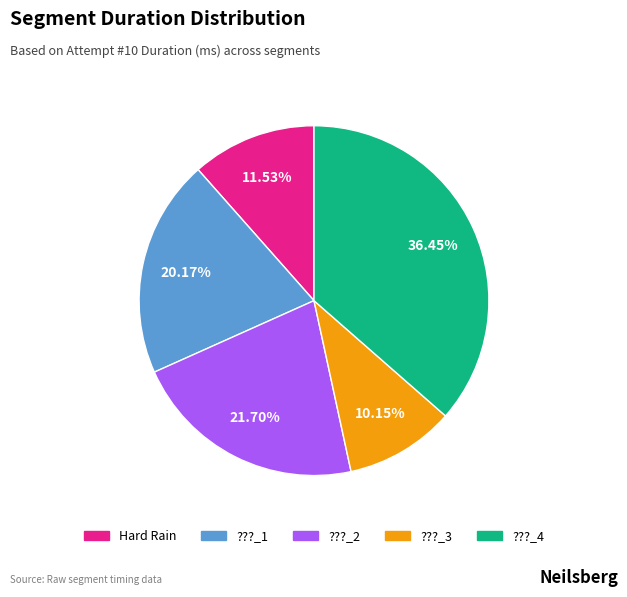

Rank the categories by value from lowest to highest.

???_3, Hard Rain, ???_1, ???_2, ???_4